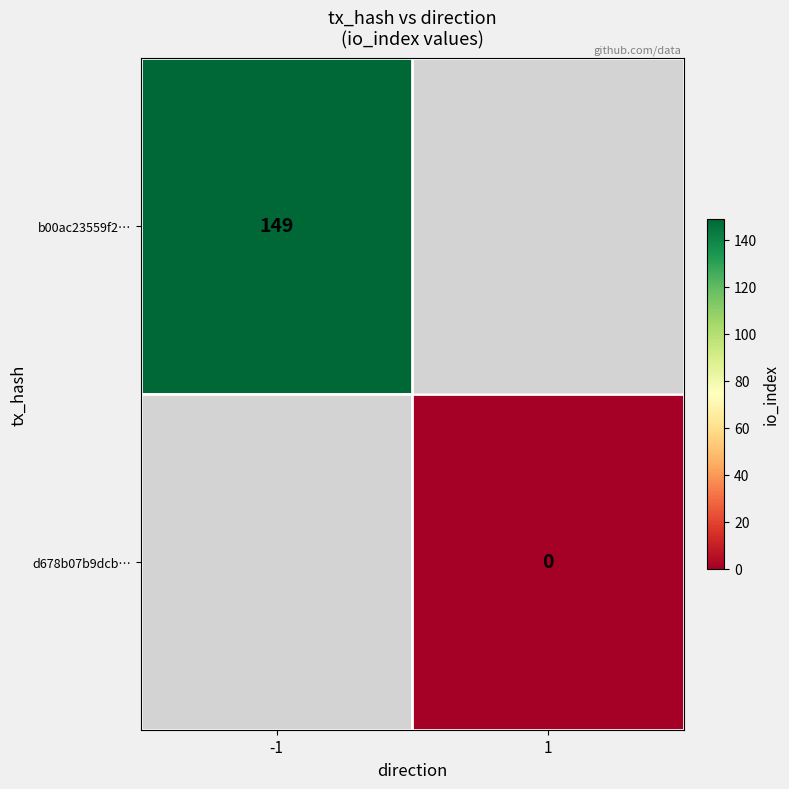

The value of b00ac23559f2… at -1 is 149. True or false?

True